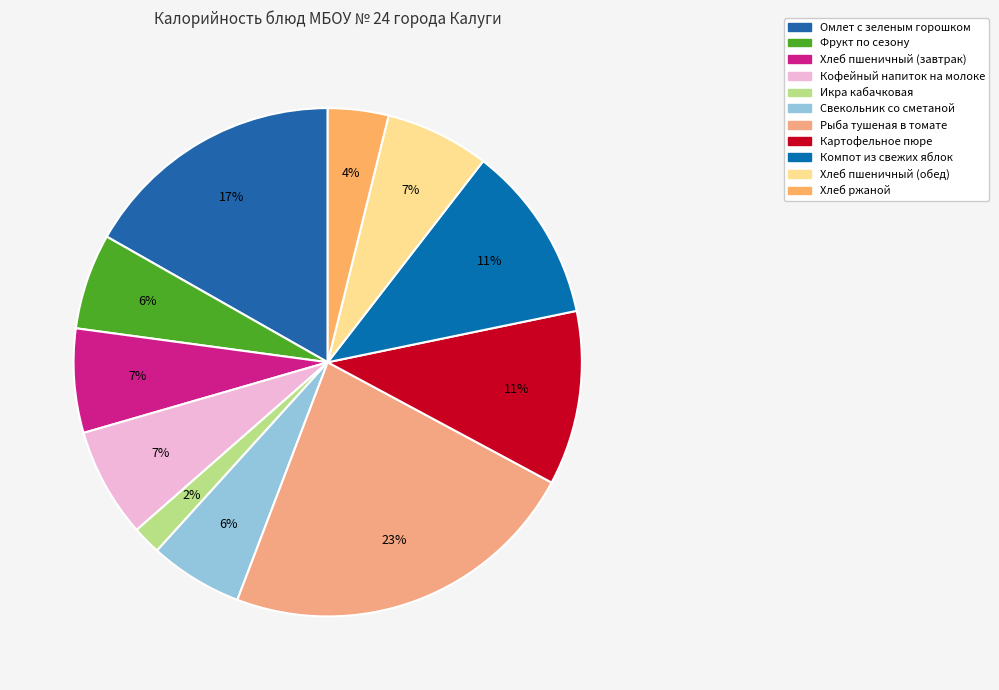

What percentage is the Хлеб пшеничный (завтрак) slice, to the nearest percent?

7%